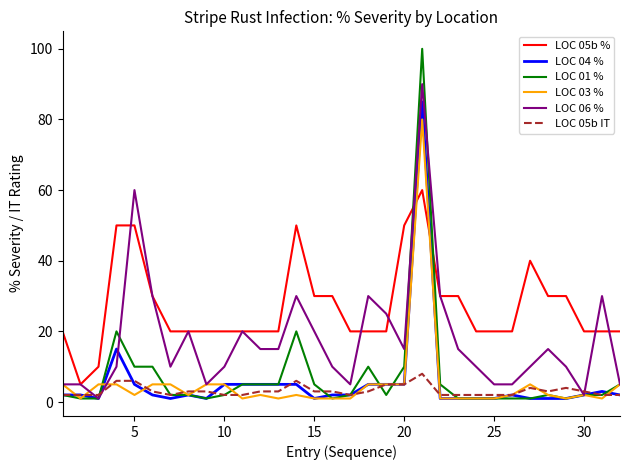

What is the difference between the second highest and minimum values in the LOC 03 % series?

4